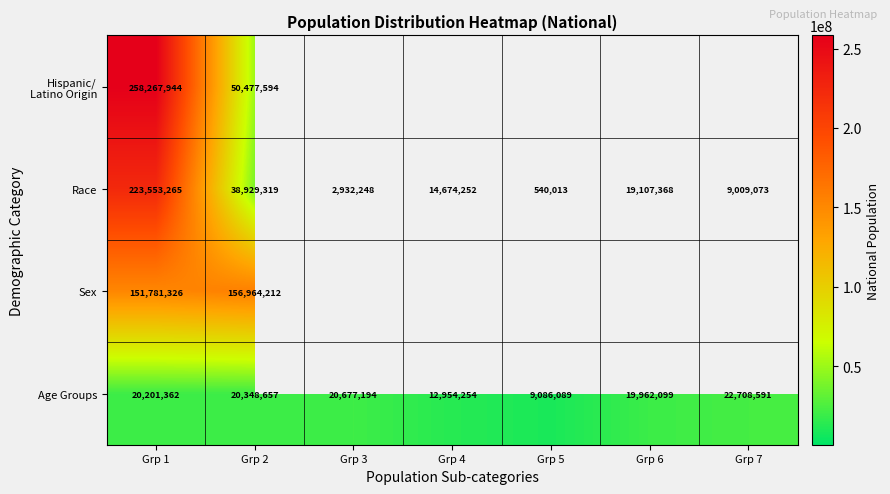

The Race series shows 5001645.1 at Grp 3. True or false?

False